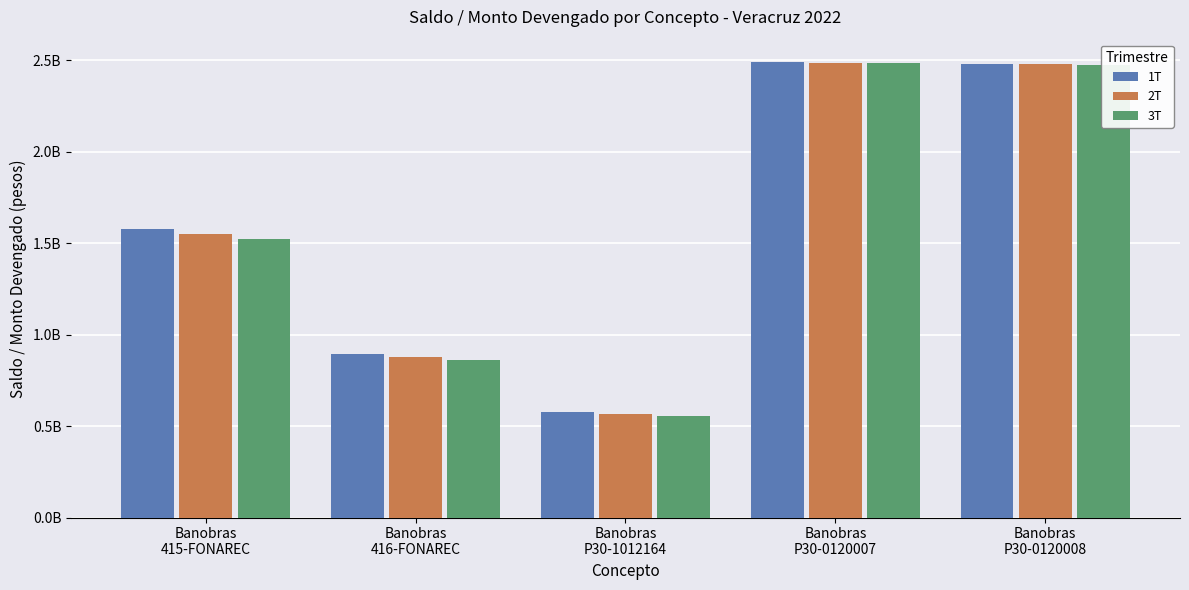

What is the difference between the 3T values at Banobras
P30-0120007 and Banobras
P30-1012164?

1927802863.9